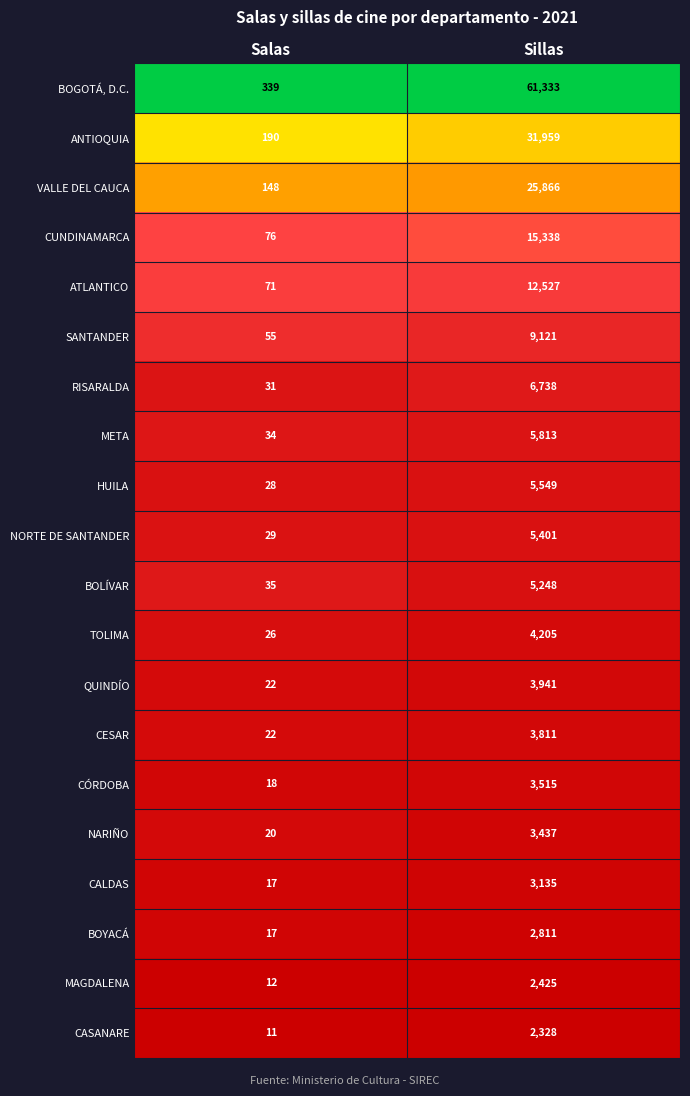

Which series has the largest total across all categories?

BOGOTÁ, D.C.